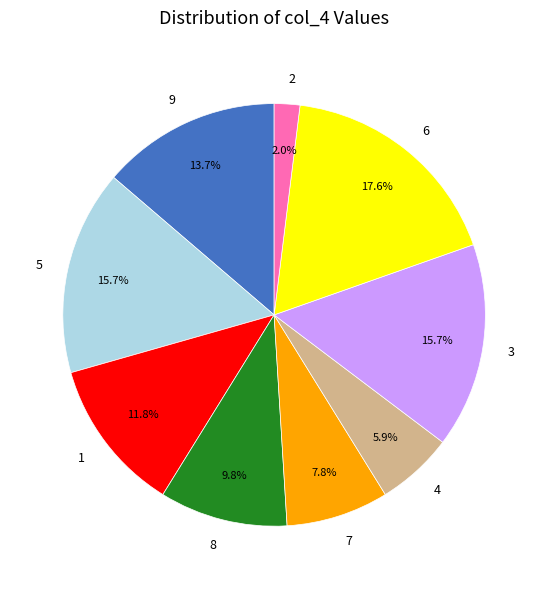

To the nearest percent, what is the difference between the largest and smallest slice percentages?

16%